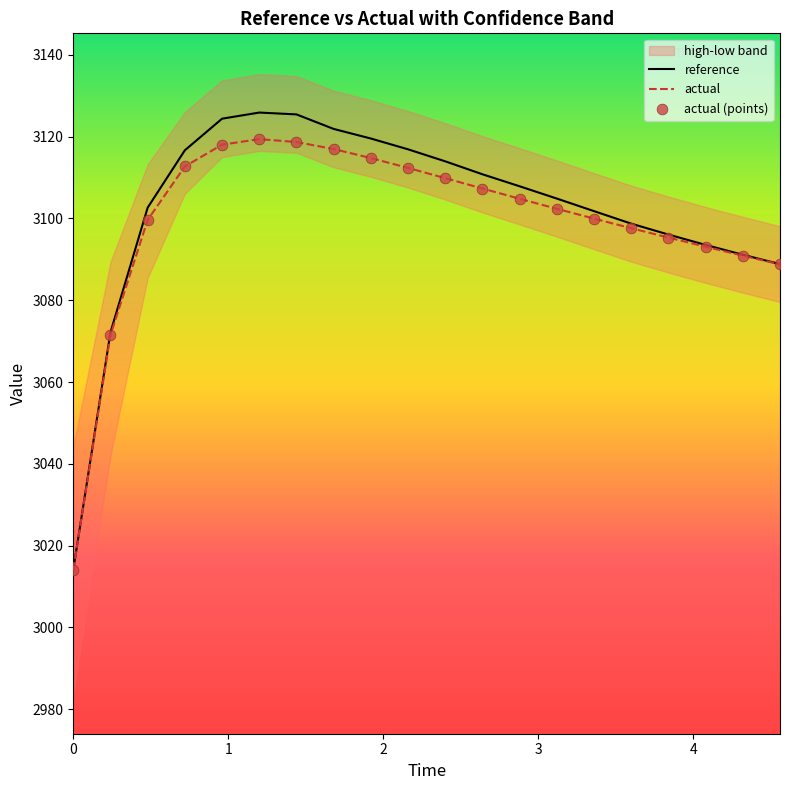

Which series has the largest Y range (max minus min)?

reference